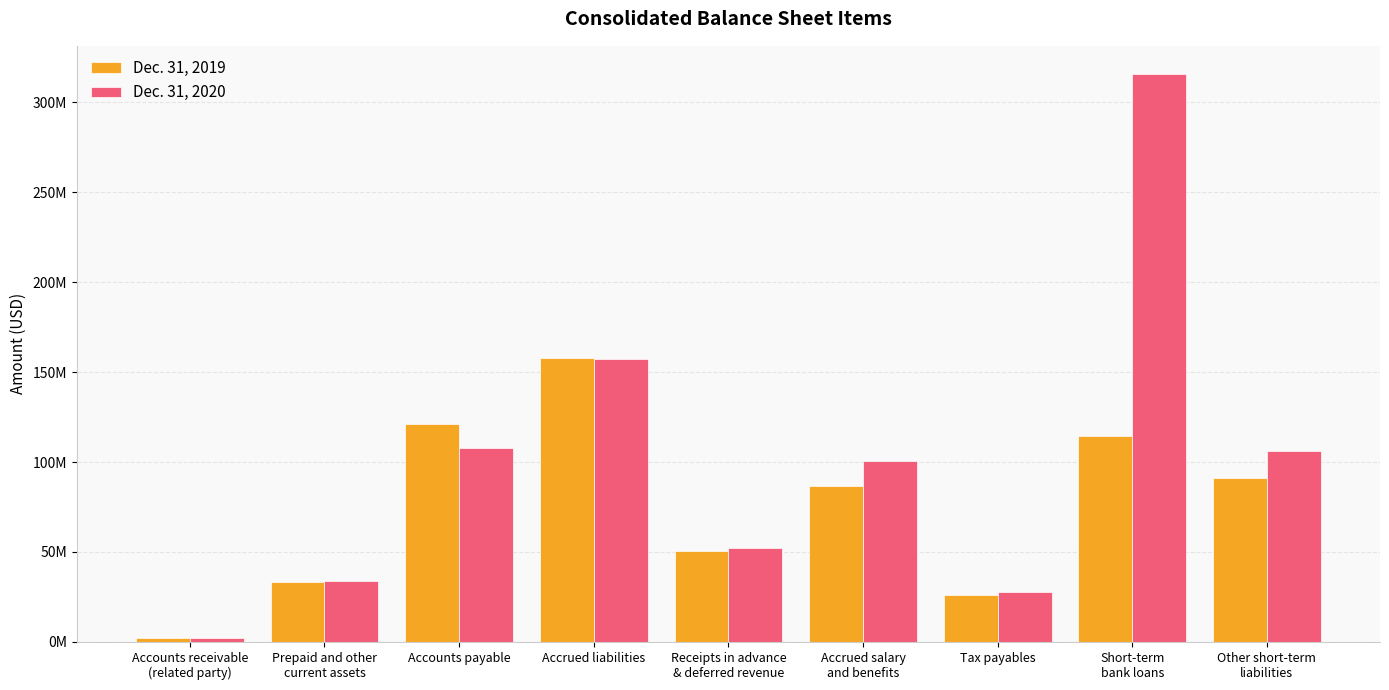

Reading right to left, extract all data points from this chart.

Dec. 31, 2019: Other short-term
liabilities=91065000	Short-term
bank loans=114528000	Tax payables=25997000	Accrued salary
and benefits=86666000	Receipts in advance
& deferred revenue=50321000	Accrued liabilities=157861000	Accounts payable=121318000	Prepaid and other
current assets=33329000	Accounts receivable
(related party)=2006000
Dec. 31, 2020: Other short-term
liabilities=106171000	Short-term
bank loans=315550000	Tax payables=28006000	Accrued salary
and benefits=100826000	Receipts in advance
& deferred revenue=52055000	Accrued liabilities=157513000	Accounts payable=107611000	Prepaid and other
current assets=34123000	Accounts receivable
(related party)=2096000